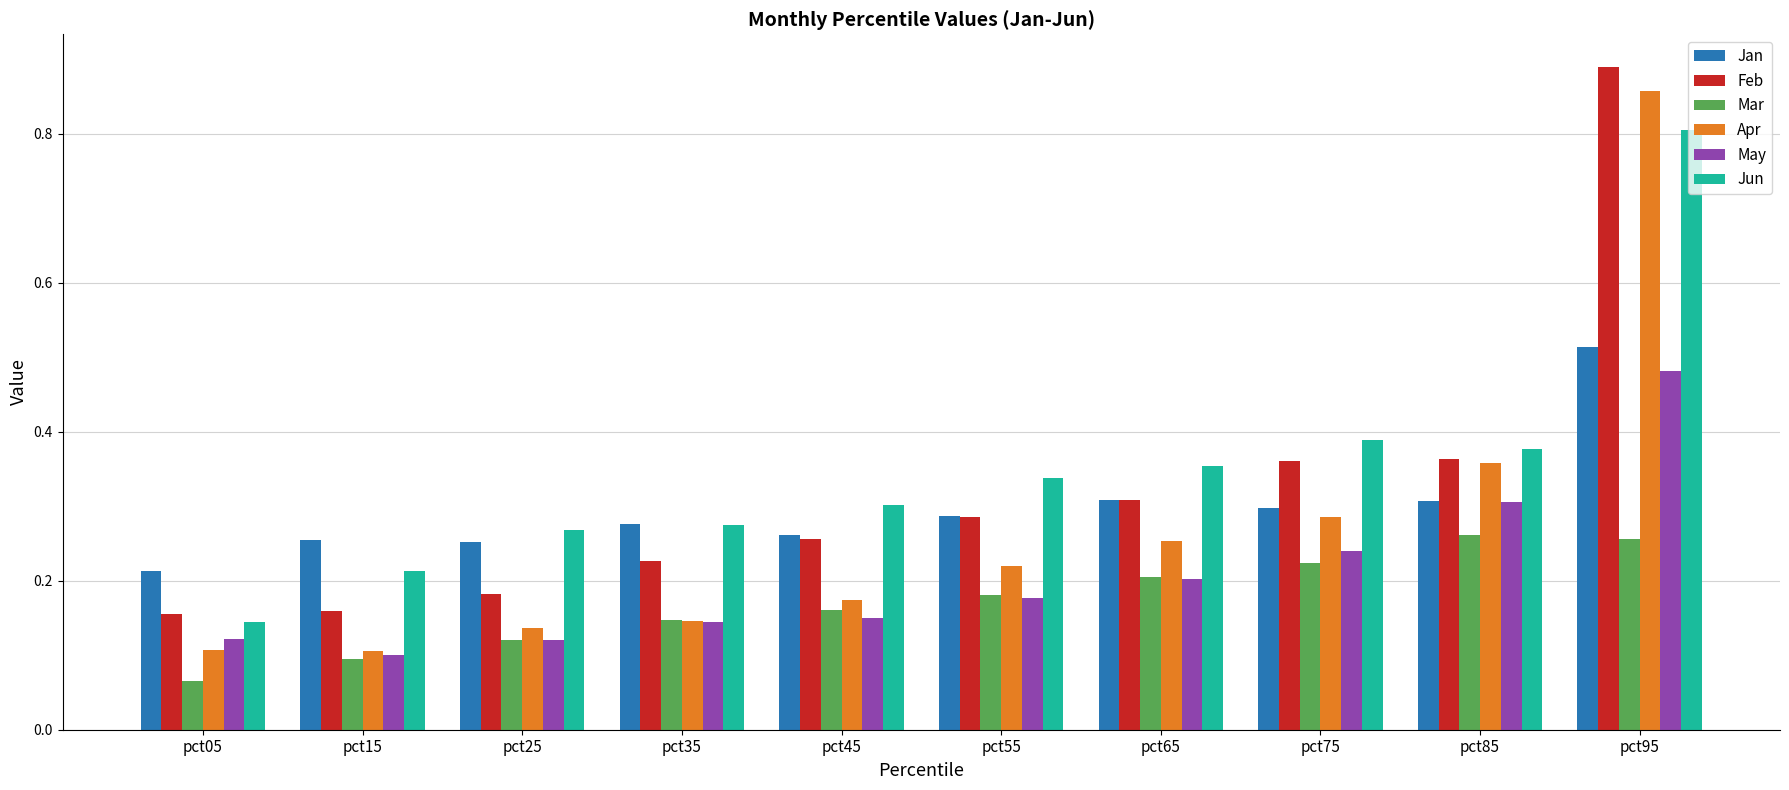

At which label is Jun closest to 0?

pct05